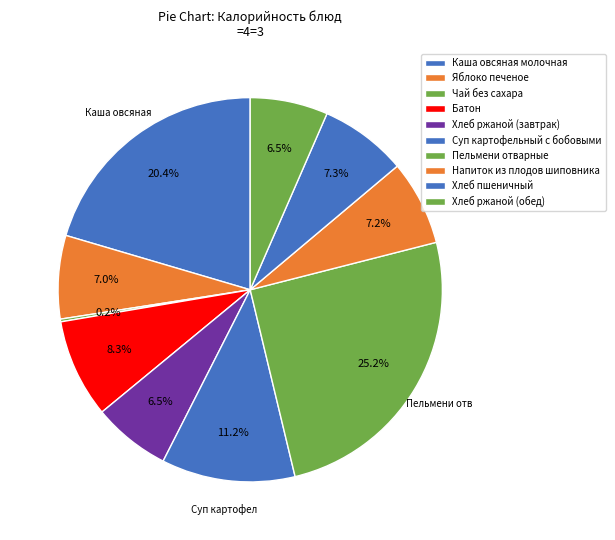

Rank the categories by value from lowest to highest.

Чай без сахара, Хлеб ржаной (завтрак), Хлеб ржаной (обед), Яблоко печеное, Напиток из плодов шиповника, Хлеб пшеничный, Батон, Суп картофельный с бобовыми, Каша овсяная молочная, Пельмени отварные